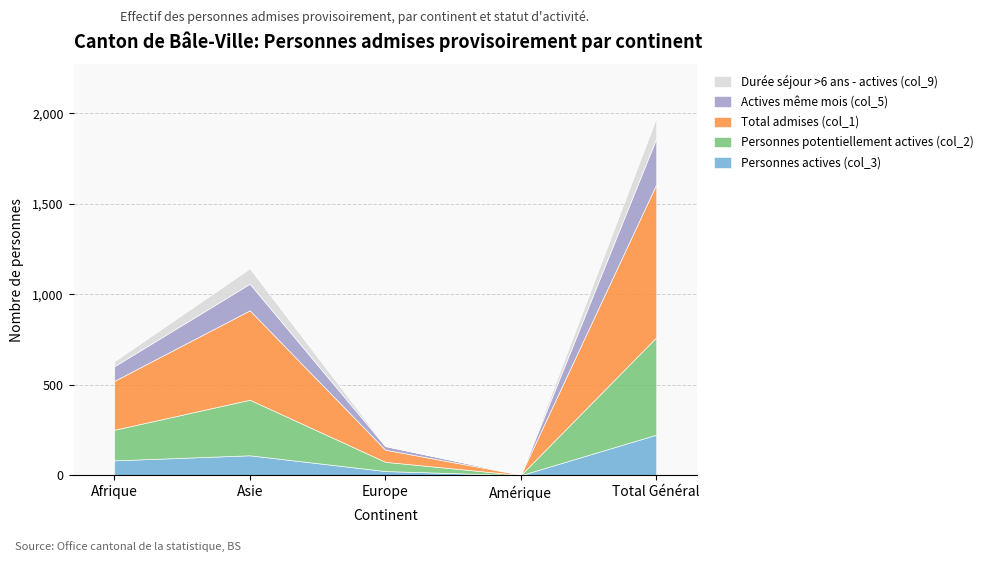

What are all the series names shown in the legend?

Durée séjour >6 ans - actives (col_9), Actives même mois (col_5), Total admises (col_1), Personnes potentiellement actives (col_2), Personnes actives (col_3)